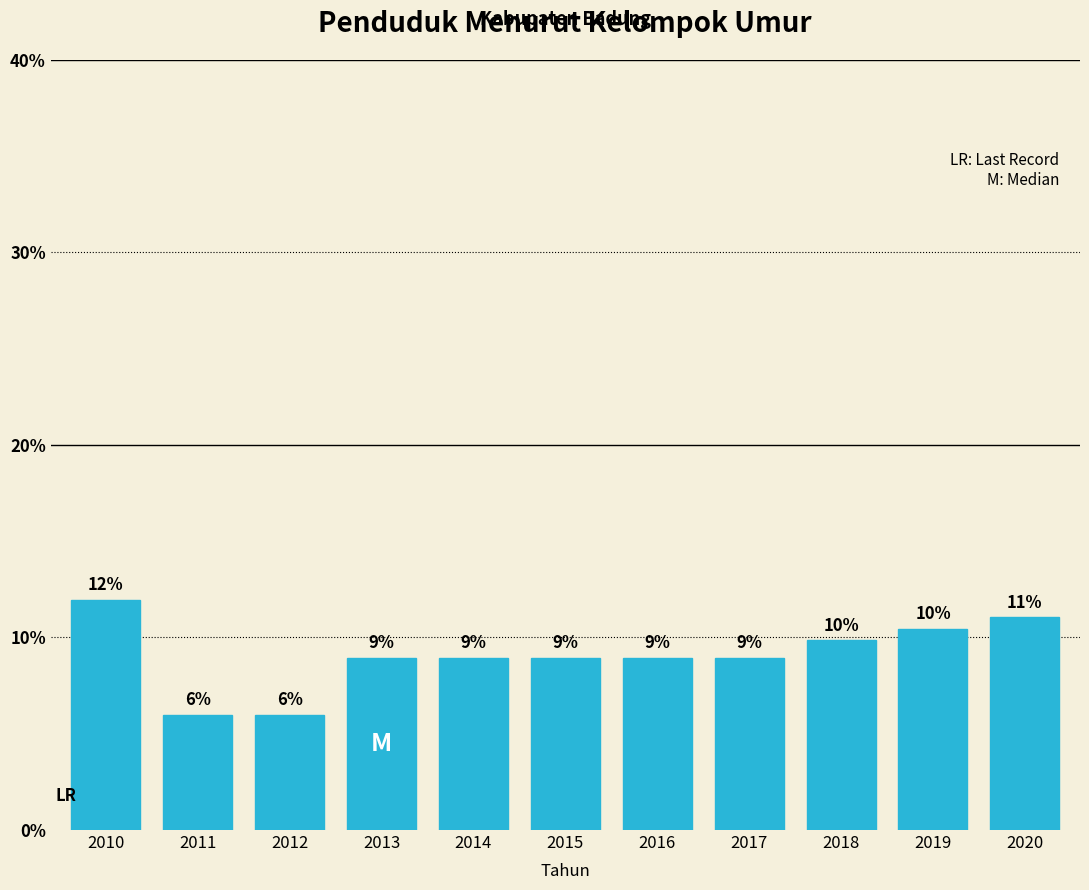

Between 2016 and 2011, which is larger?

2016